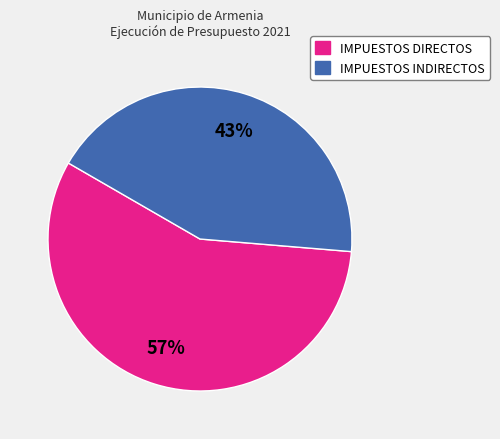

Do IMPUESTOS DIRECTOS and IMPUESTOS INDIRECTOS together represent more than half of the pie?

Yes